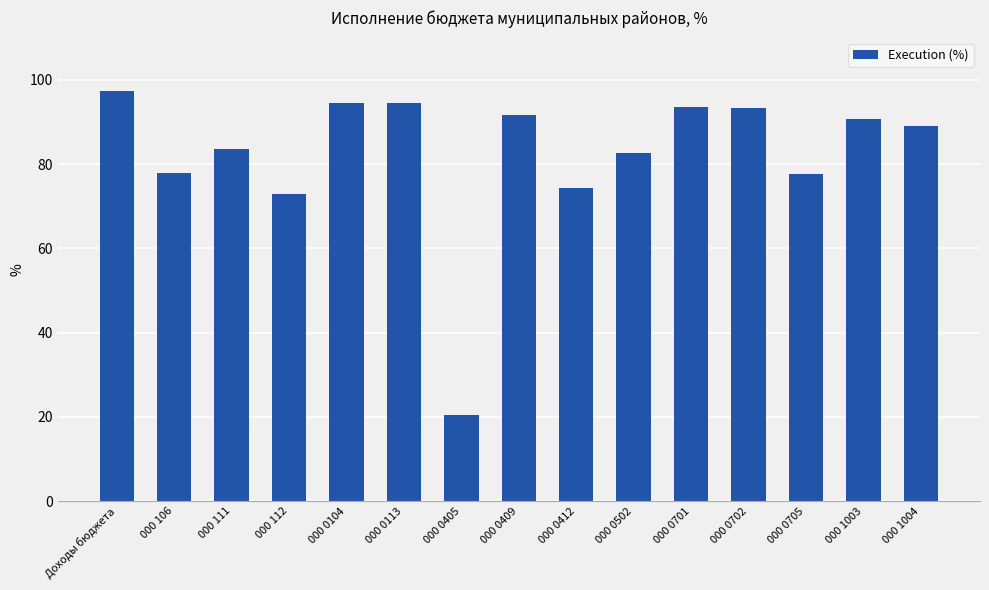

How many data points are less than 88?

7